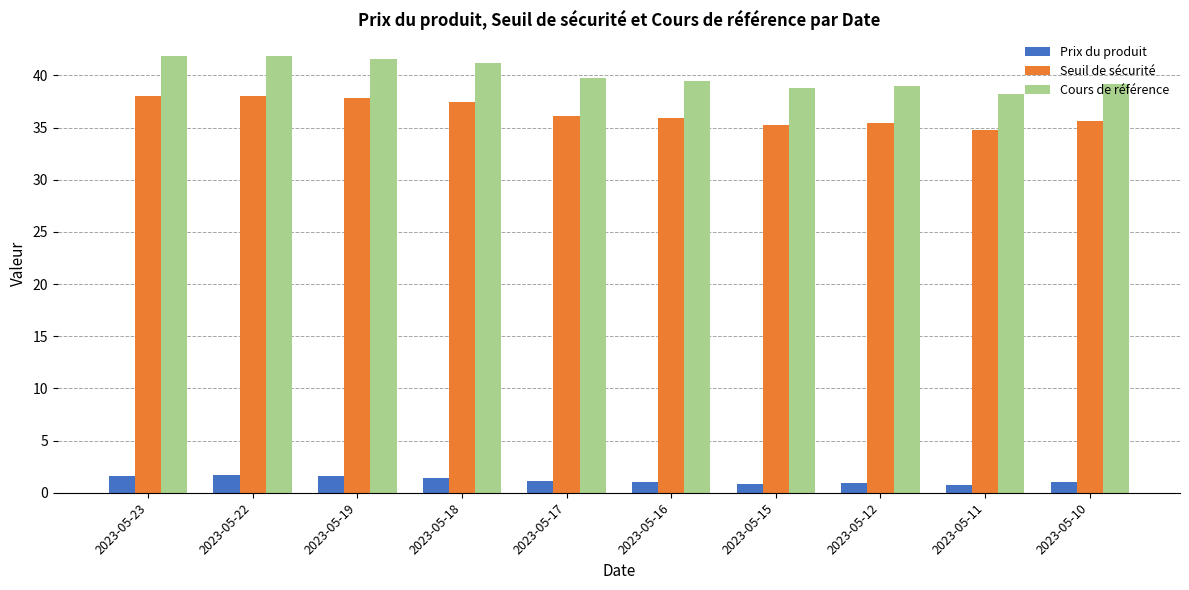

What is the sum of the Cours de référence values at 2023-05-15 and 2023-05-10?

77.9